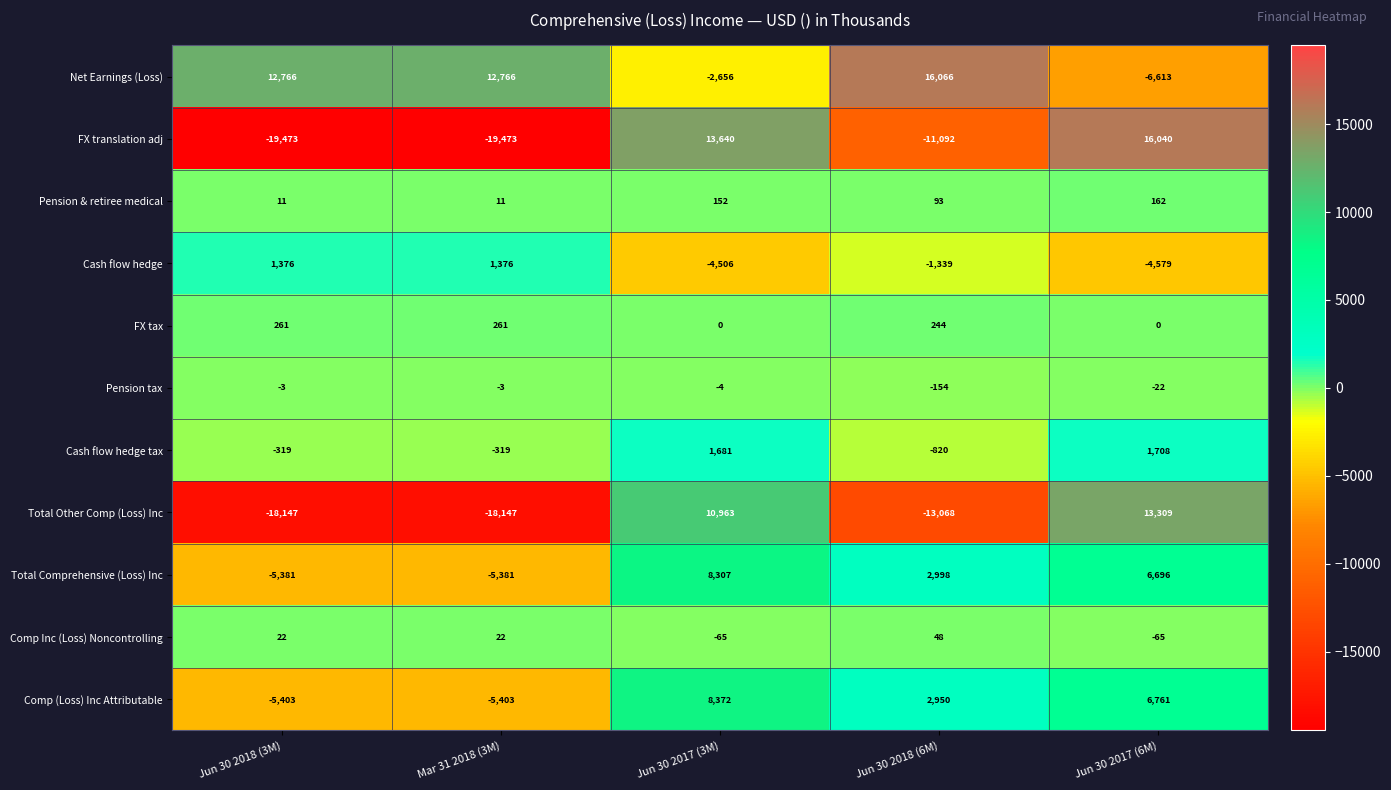

Which series has the largest total across all categories?

Net Earnings (Loss)